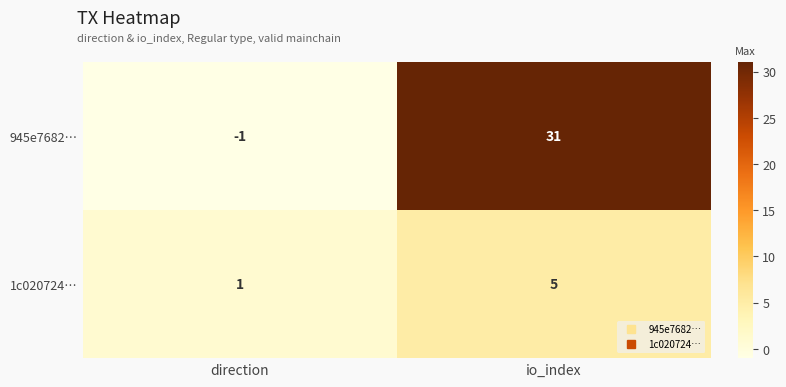

The value of 945e7682… at io_index is 31. True or false?

True